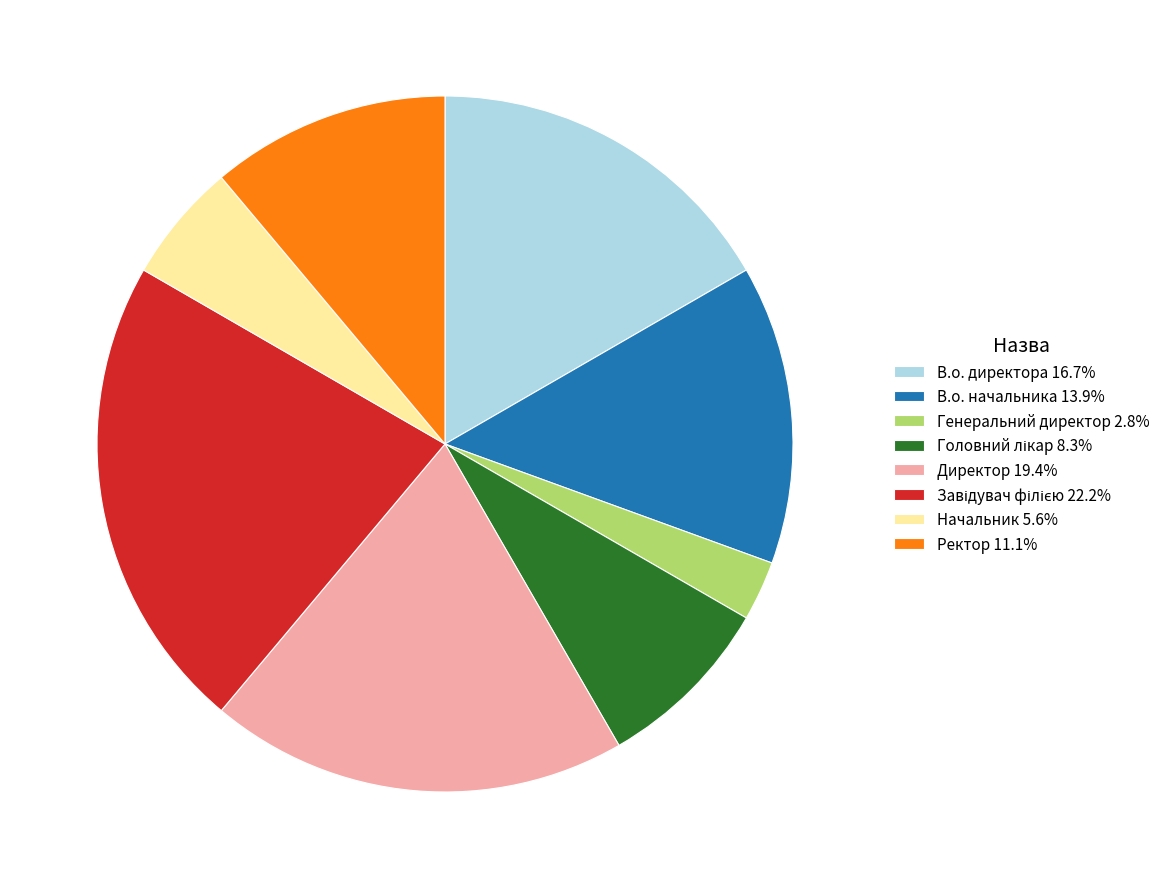

Count the number of slices in the pie.

8